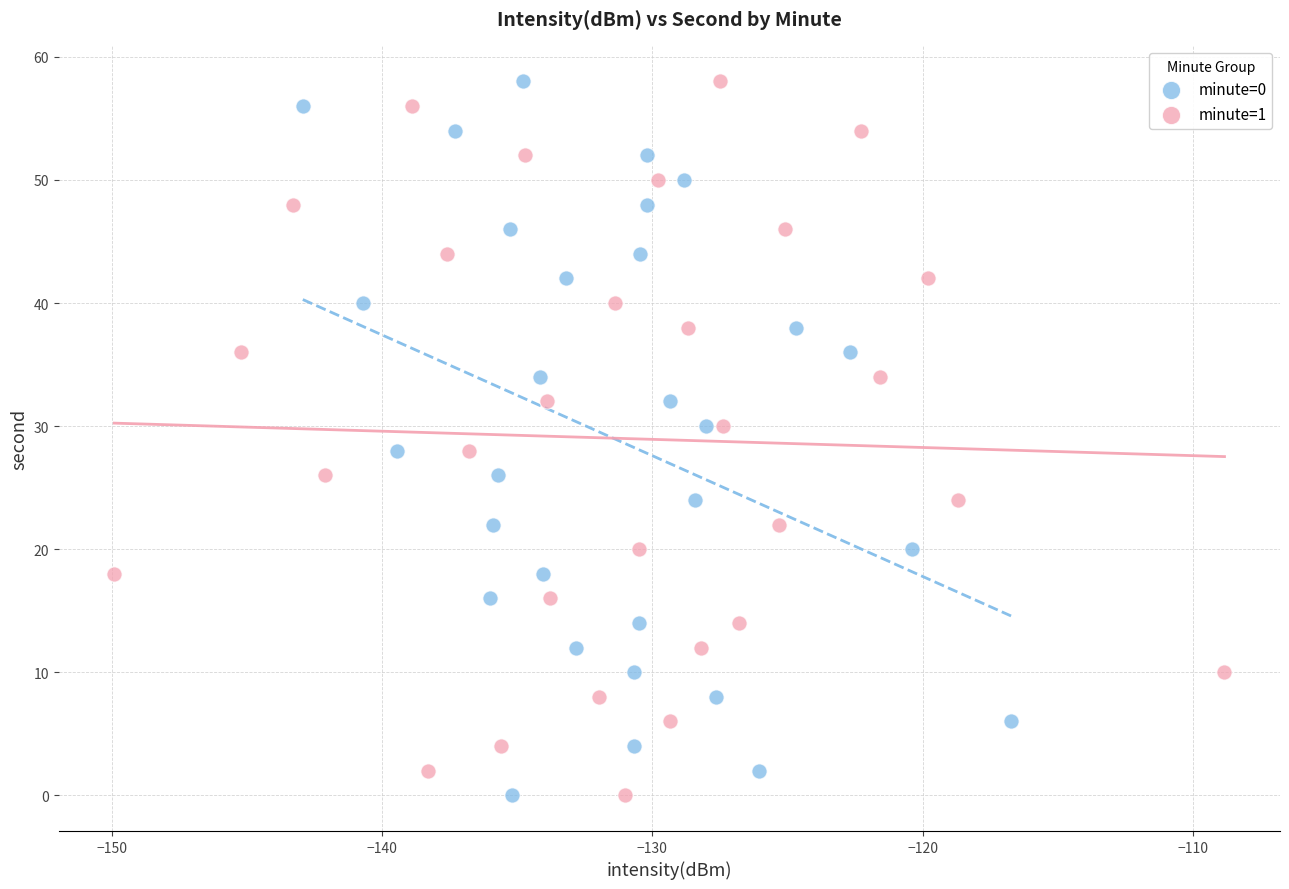

What are all the series names shown in the legend?

minute=0, minute=1